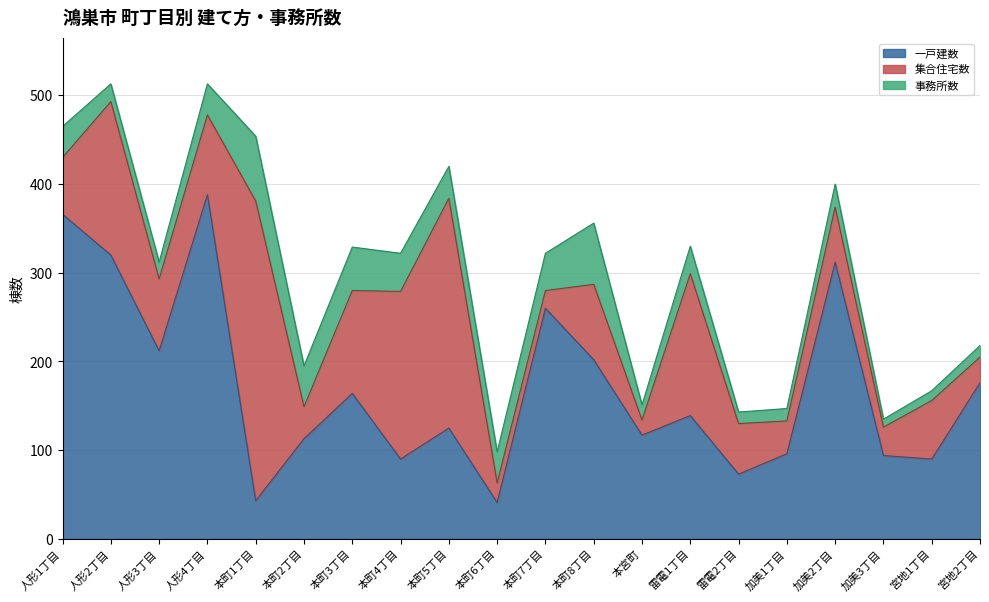

What is the label of the 3rd point from the left?

人形3丁目